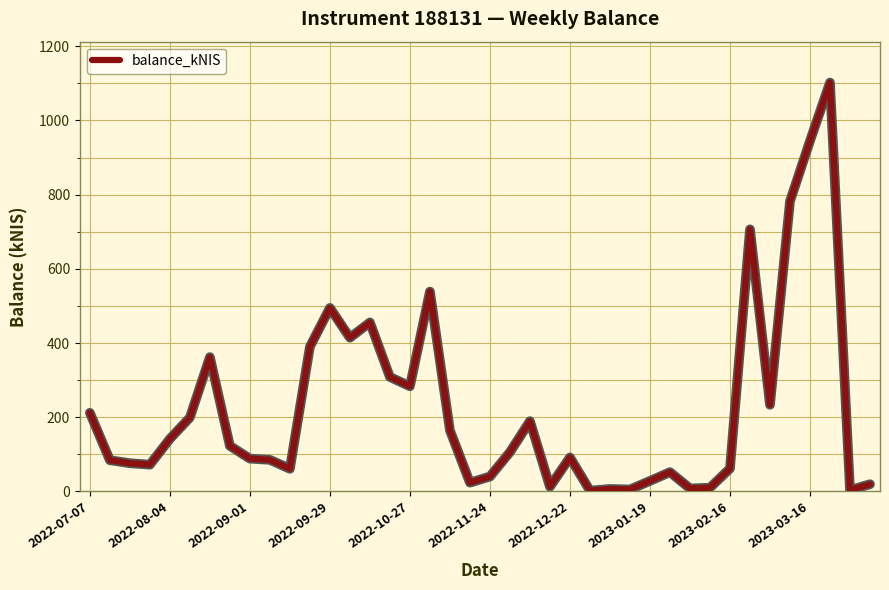

What is the greatest value displayed?

1102.3